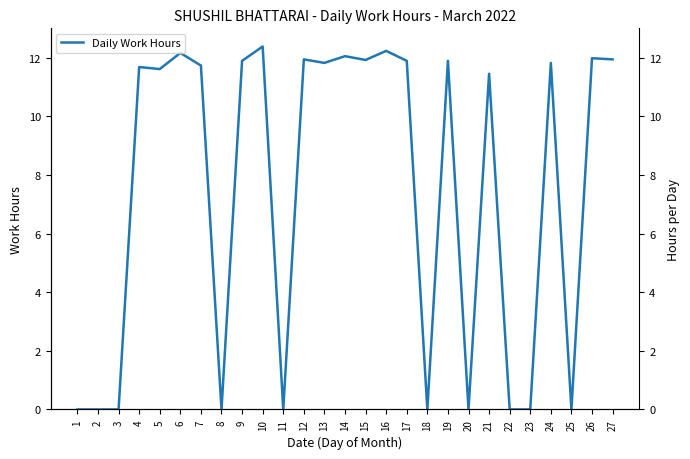

Rank the categories by value from lowest to highest.

1, 2, 3, 8, 11, 18, 20, 22, 23, 25, 21, 5, 4, 7, 13, 24, 9, 17, 19, 15, 12, 27, 26, 14, 6, 16, 10